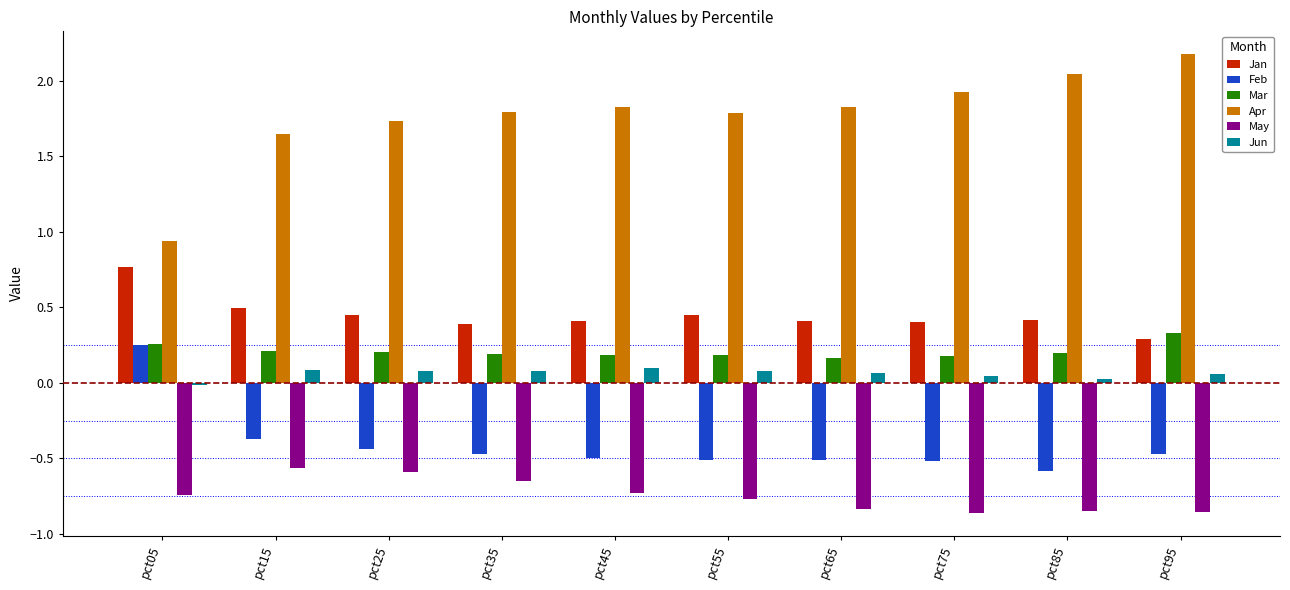

At how many categories does at least one series exceed 1?

9